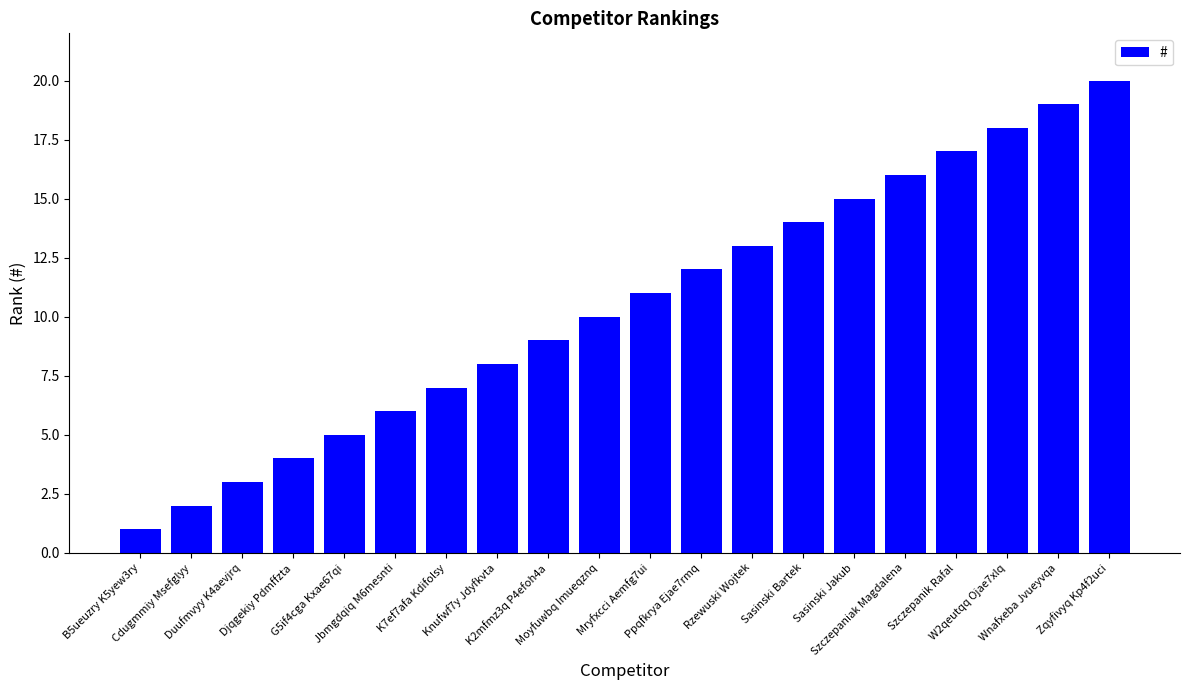

The value at Wnafxeba Jvueyvqa is 7. True or false?

False